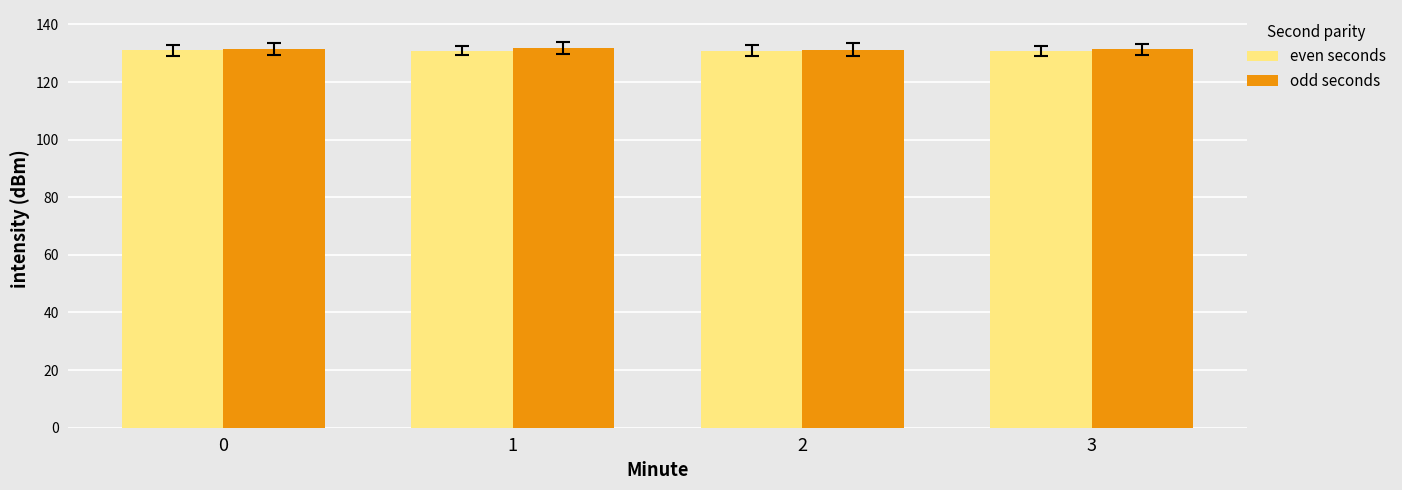

The even seconds series shows 130.9 at 1. True or false?

True